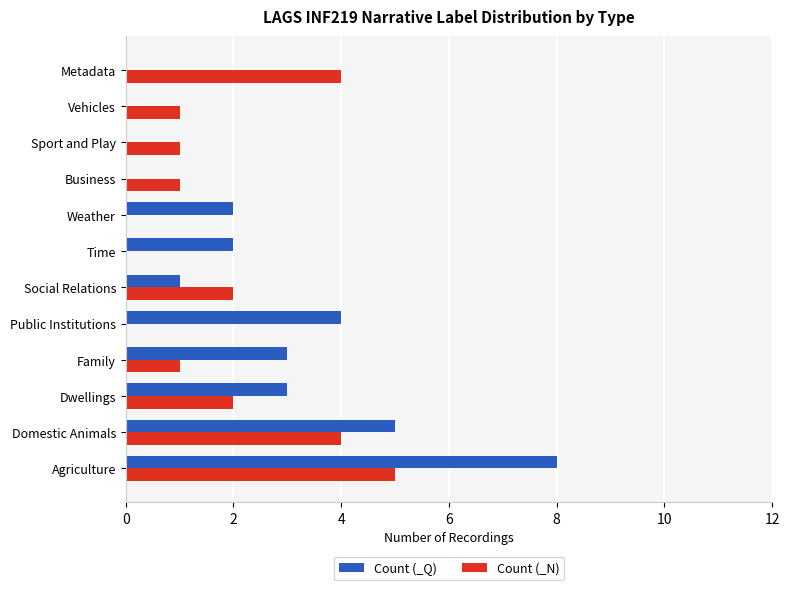

The Count (_N) series shows 2 at Agriculture. True or false?

False